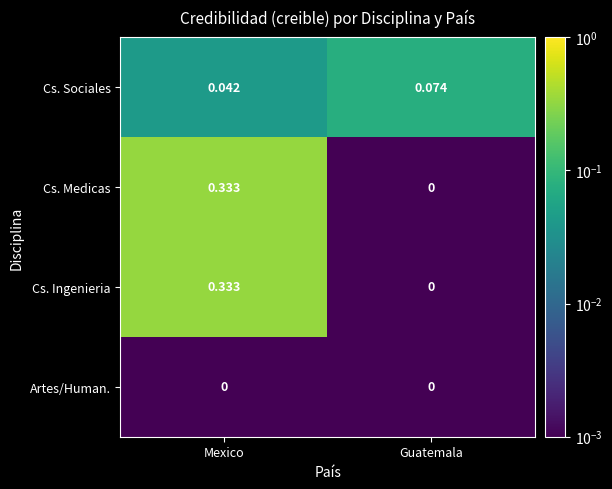

Where is Cs. Ingenieria nearest to the value 0?

Guatemala